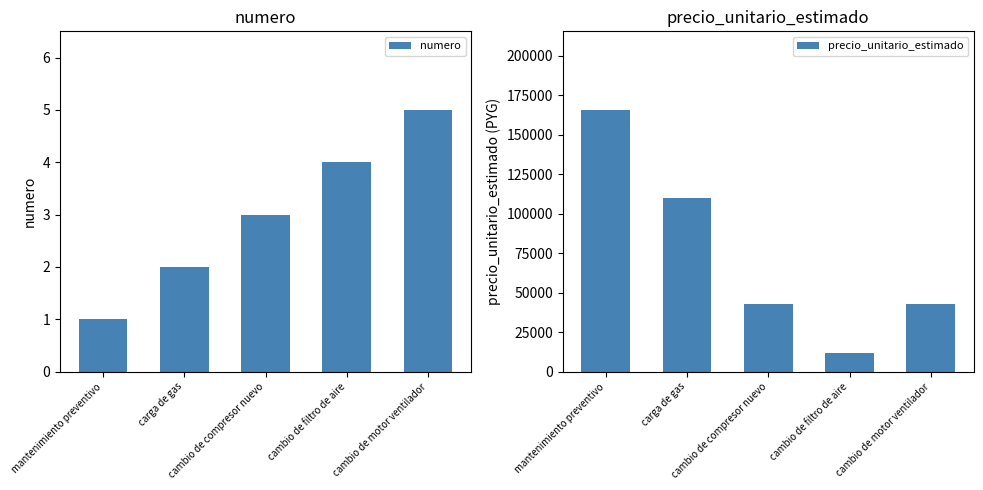

What is the value of the numero bar at the 4th from the left?

4